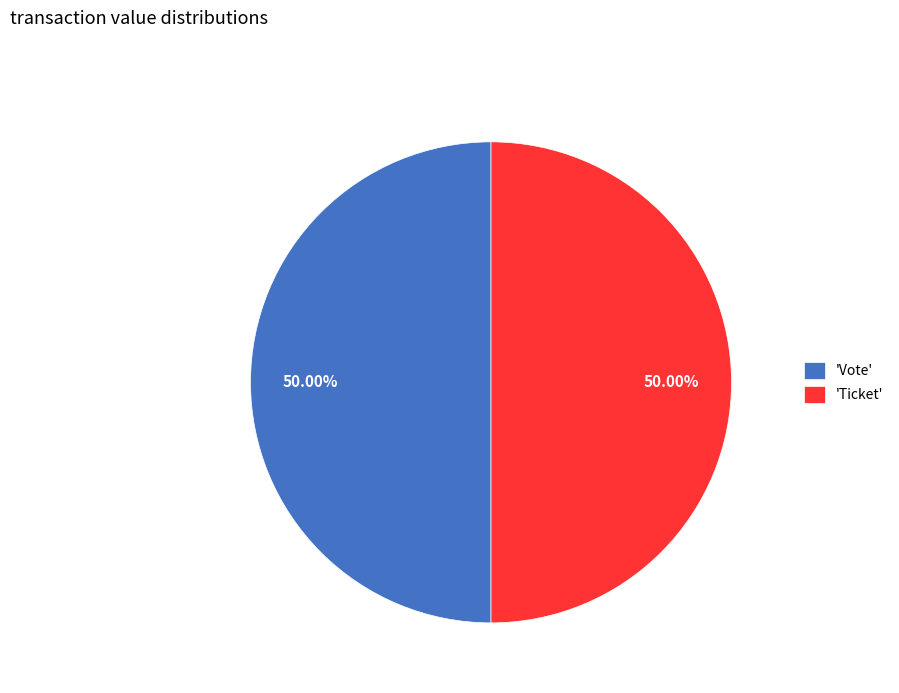

What is the ratio of the value at 'Vote' to the value at 'Ticket'?

1.0